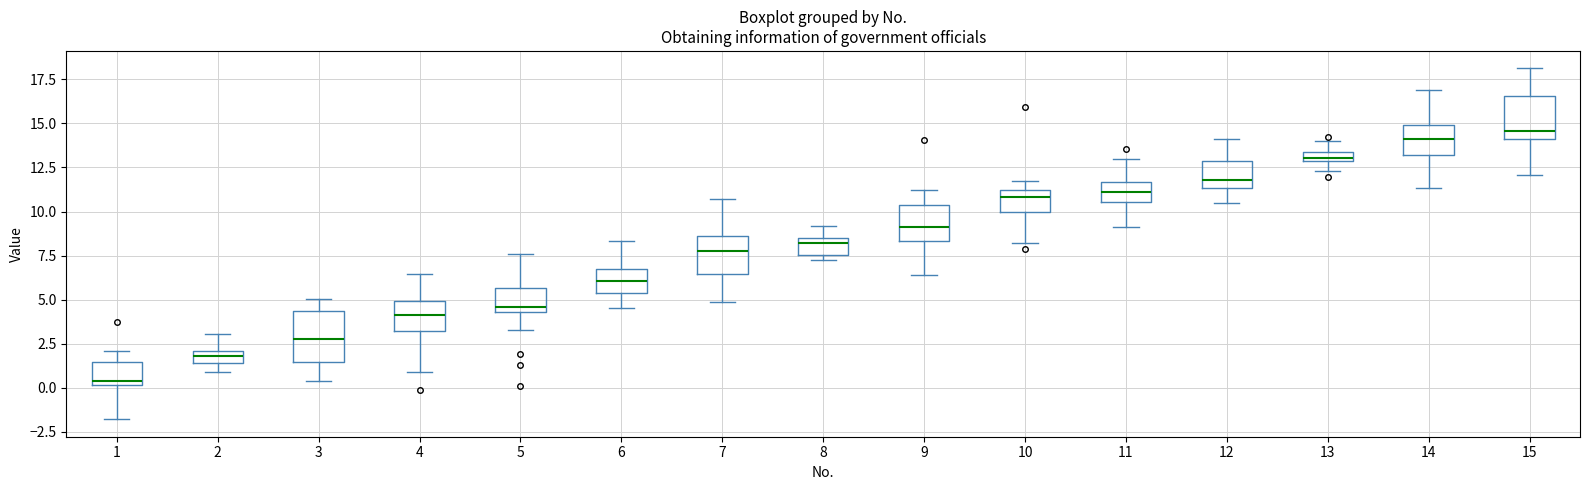

Where does the median line of the box at x = 11 sit on the y-axis? The values are not printed on the chart, so give them approximately, as read against the axis.

11.0